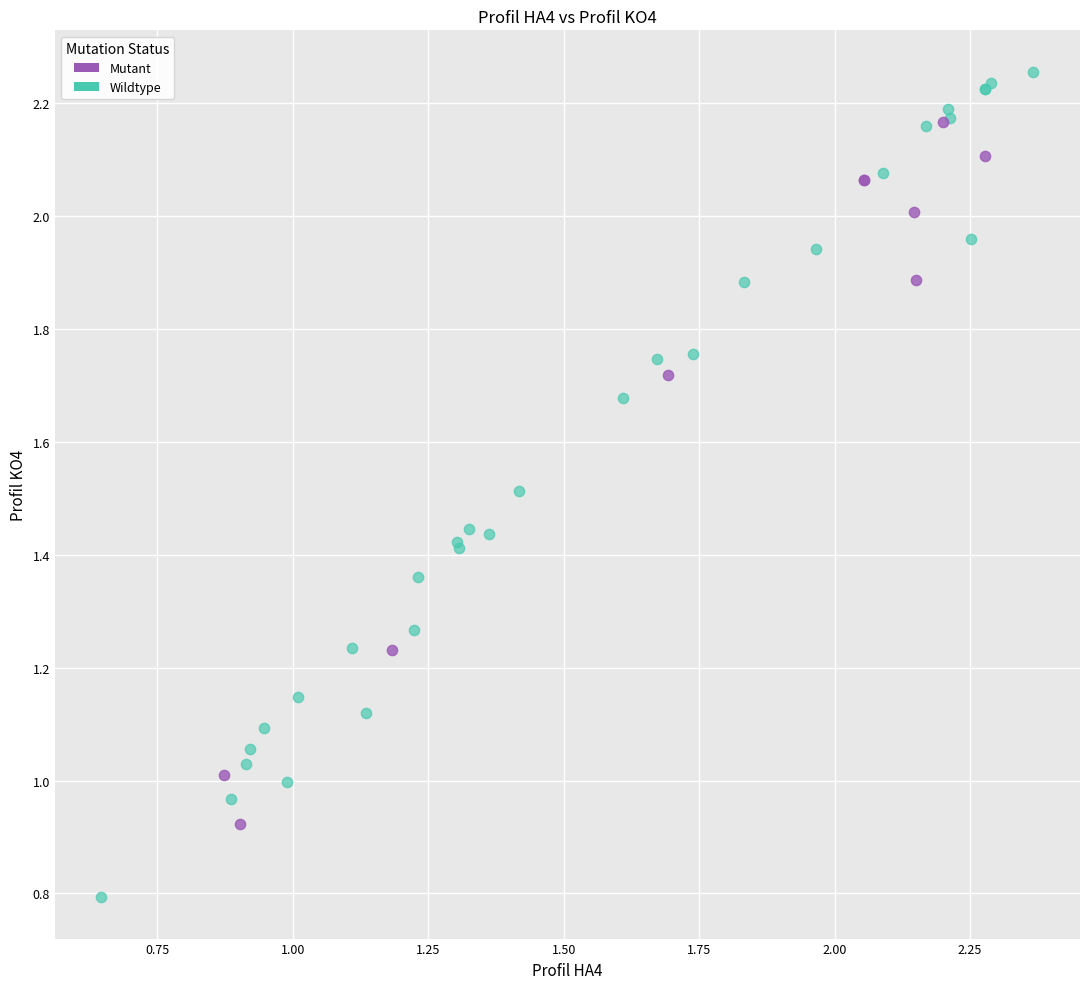

Which series contains the highest Y value?

Wildtype